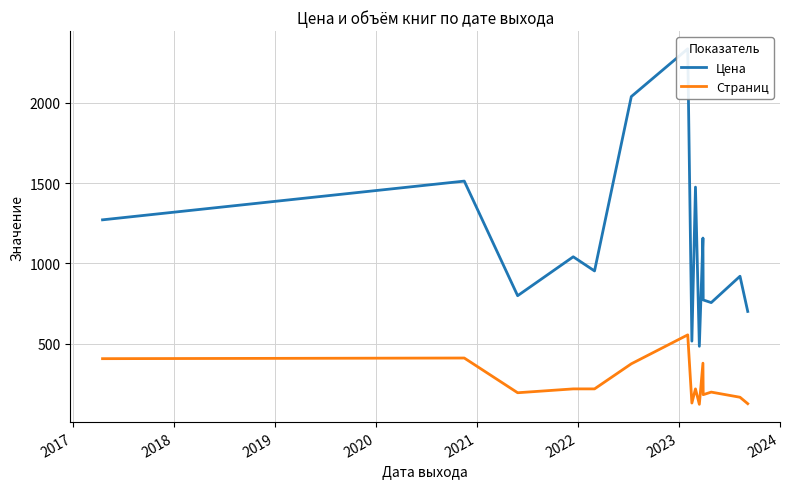

How many distinct data groups are displayed?

2